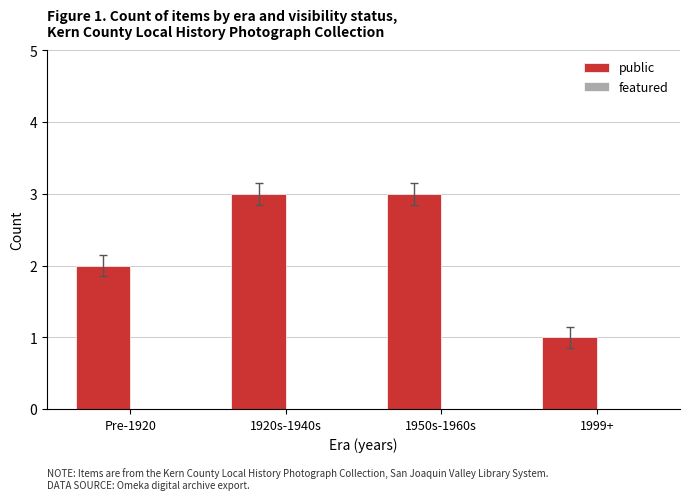

The value at Pre-1920 is 2. True or false?

True